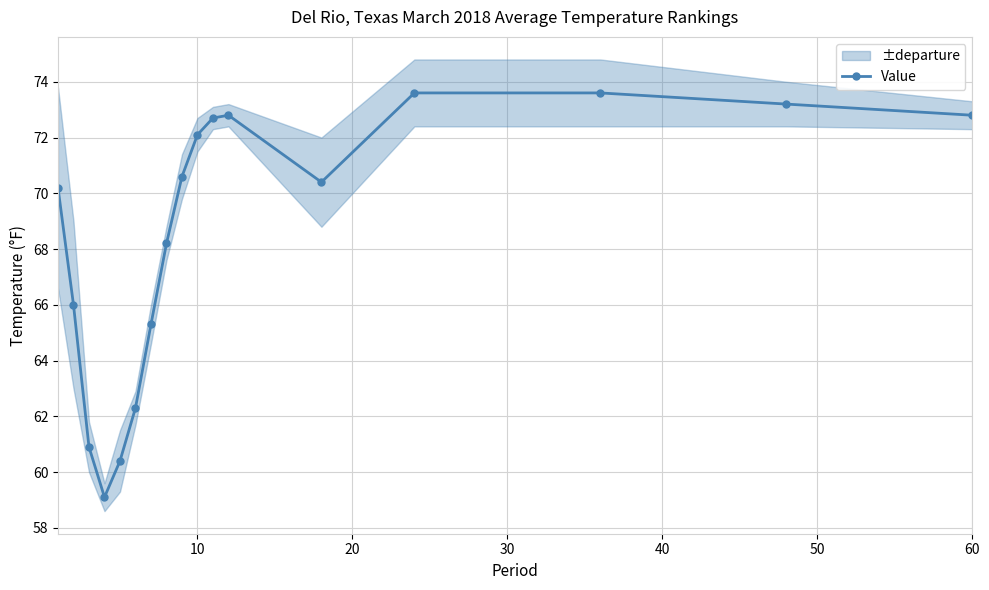

What is the sum of all values?

1164.2